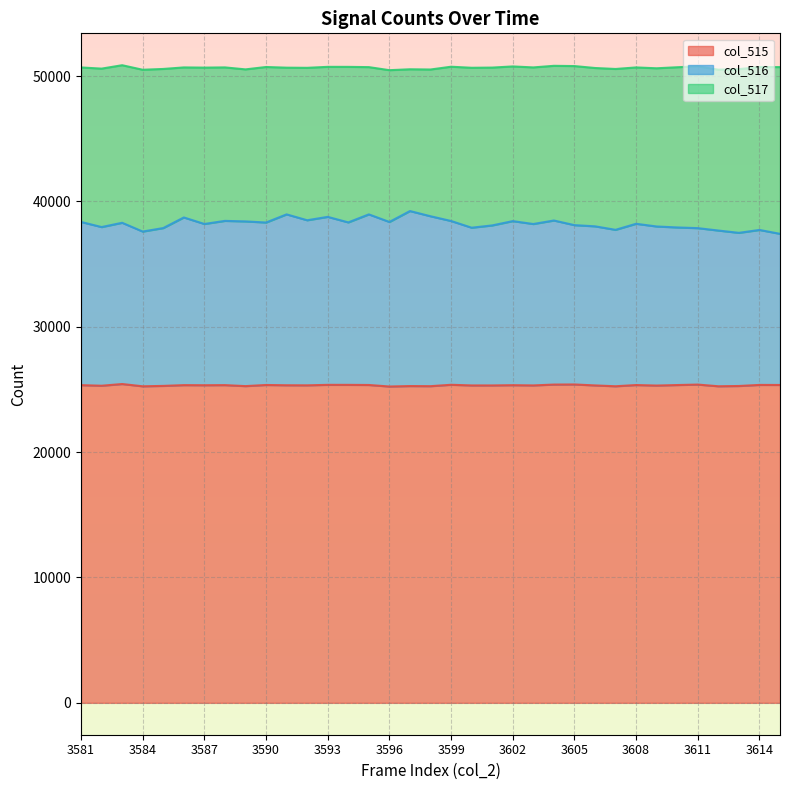

True or false: col_515 has a value of 44840 at 3611.

False